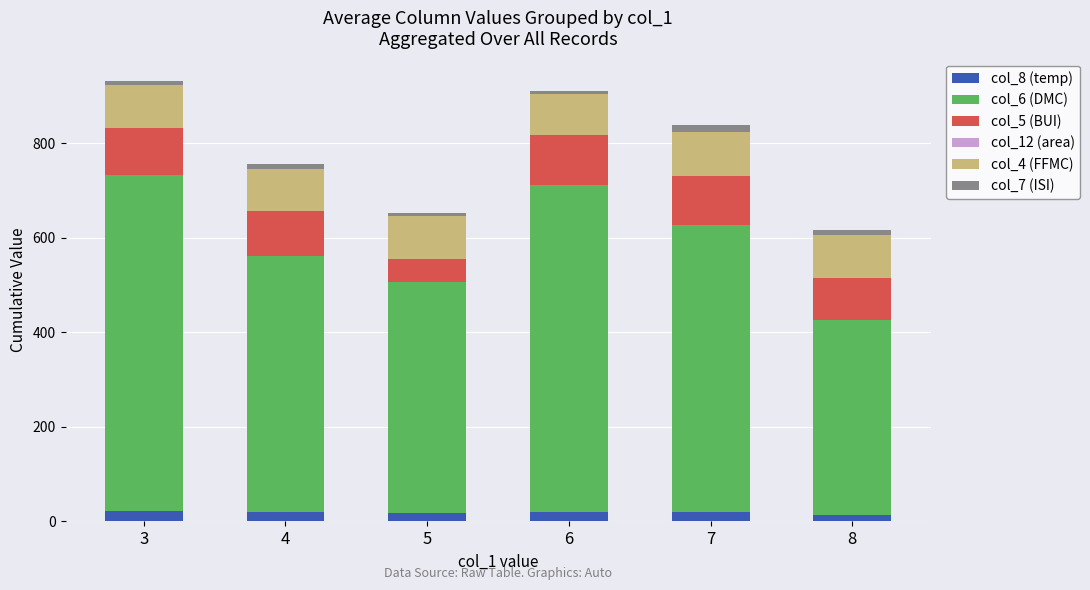

Does the chart contain any negative values?

No